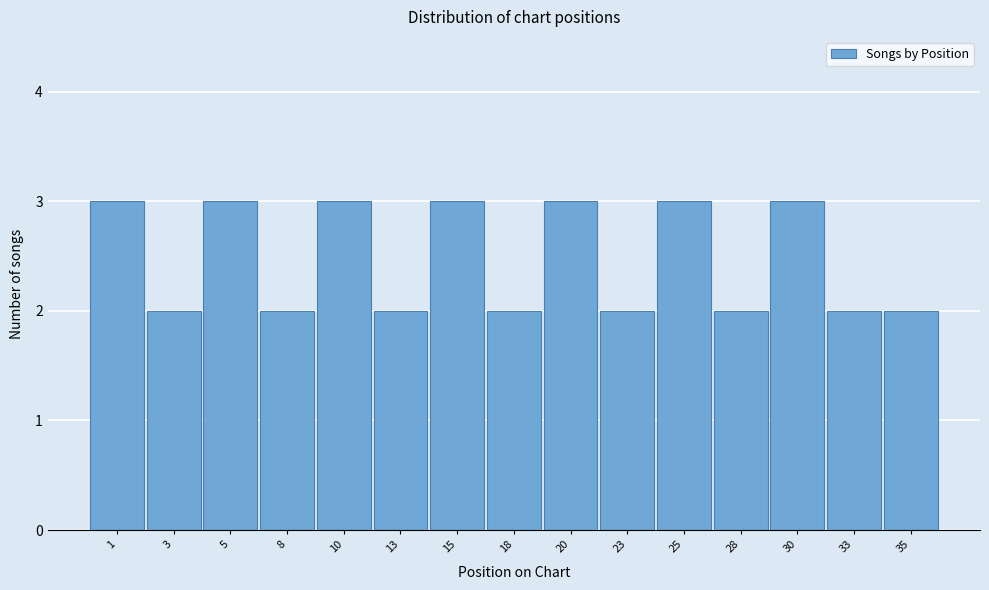

Reading left to right, what are all the values shown in this chart?

3	2	3	2	3	2	3	2	3	2	3	2	3	2	2